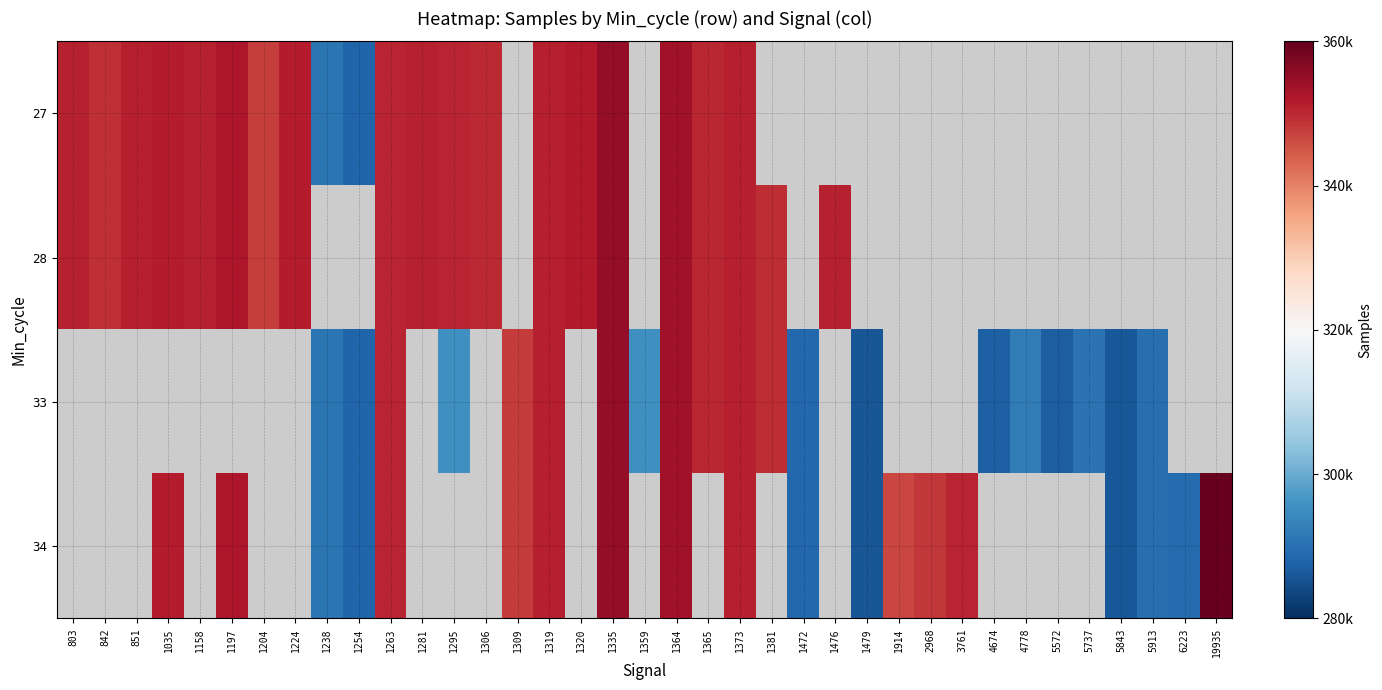

What is the maximum value shown in the chart?

2507546.0